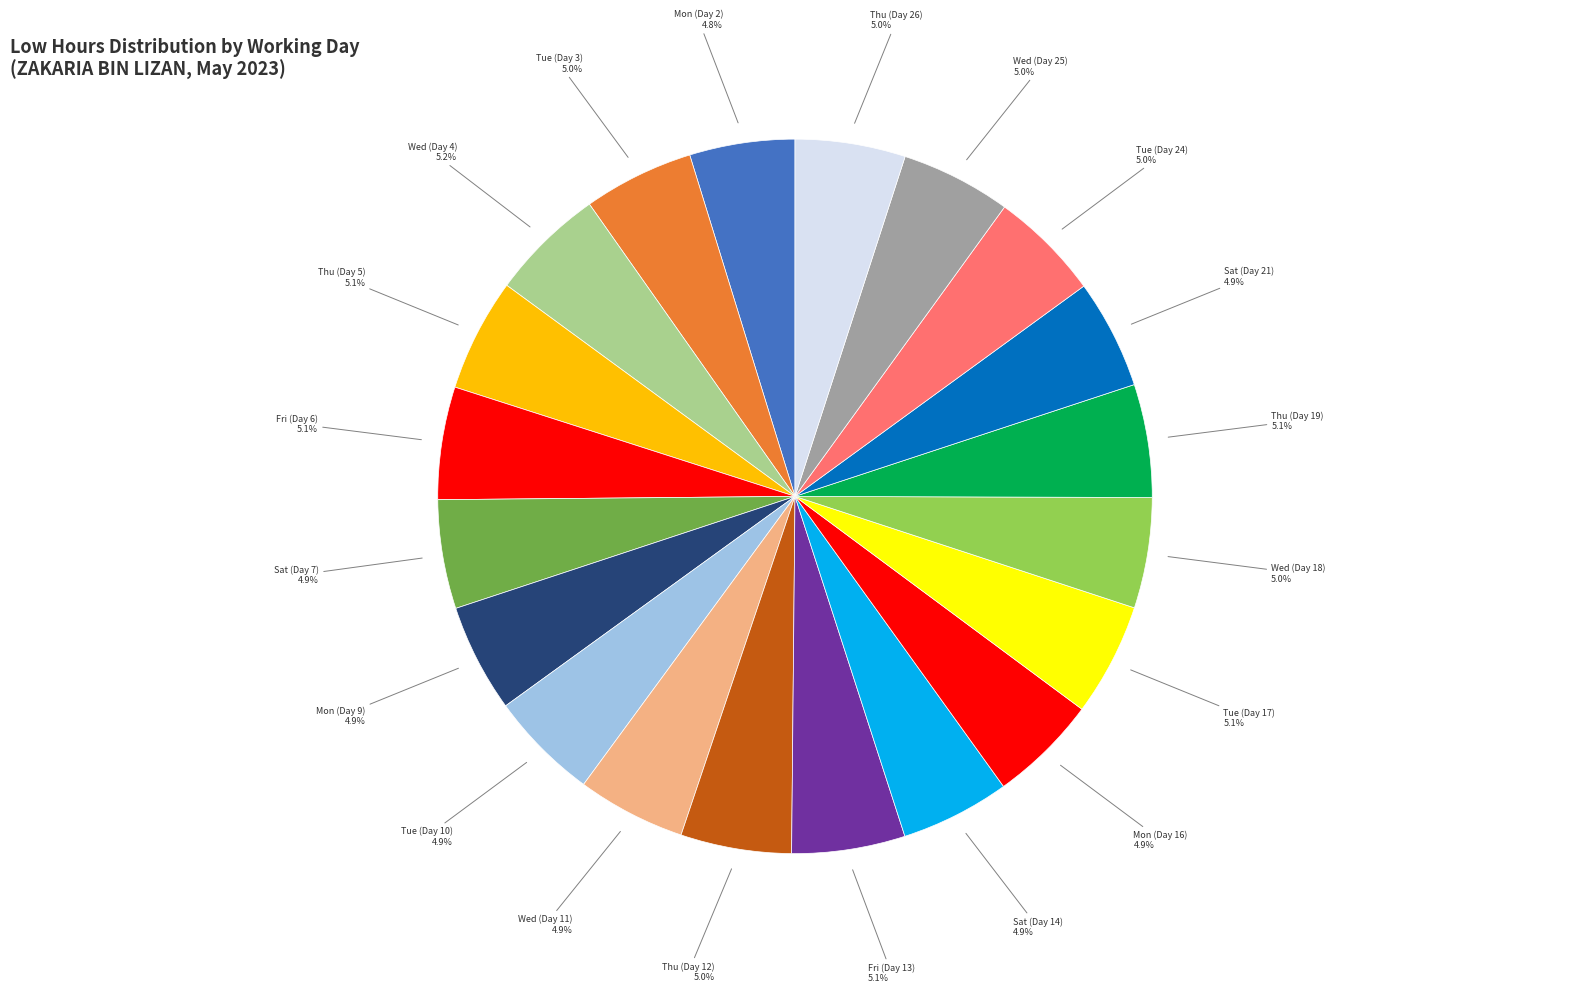

How many segments does this pie chart have?

20